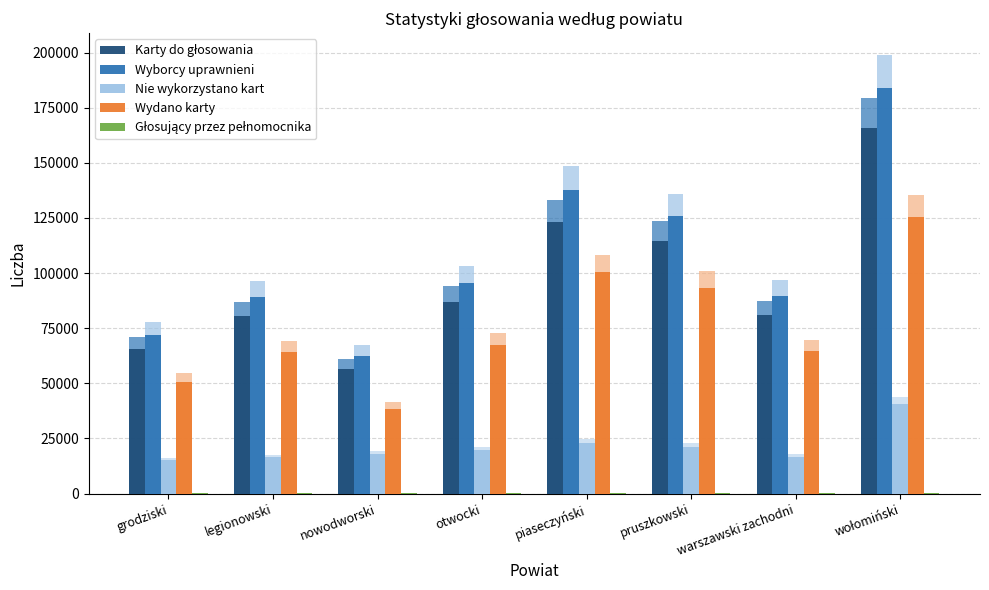

What is the difference between the maximum and minimum values in the Karty do głosowania series?

109690